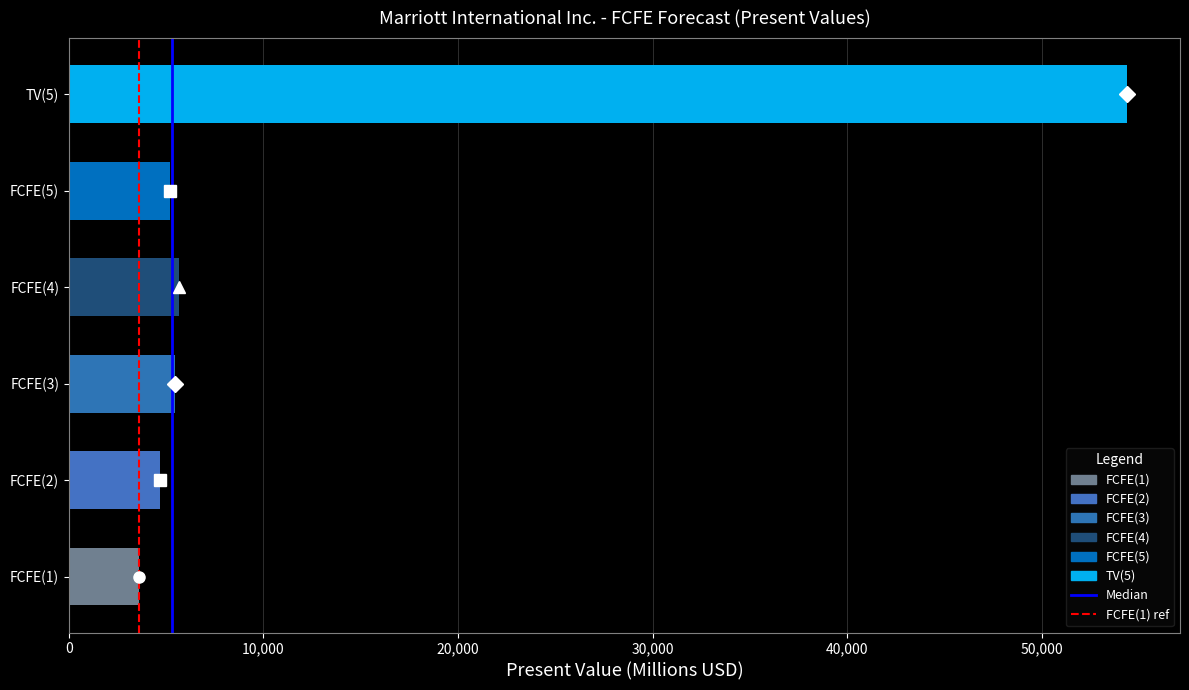

Which category has the highest value across all series?

TV(5)